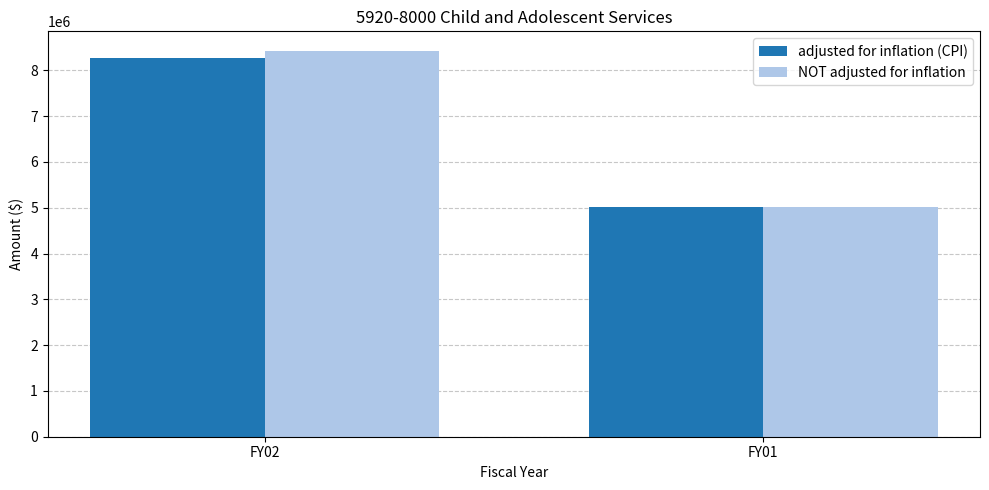

At how many categories does at least one series exceed 6325897?

1